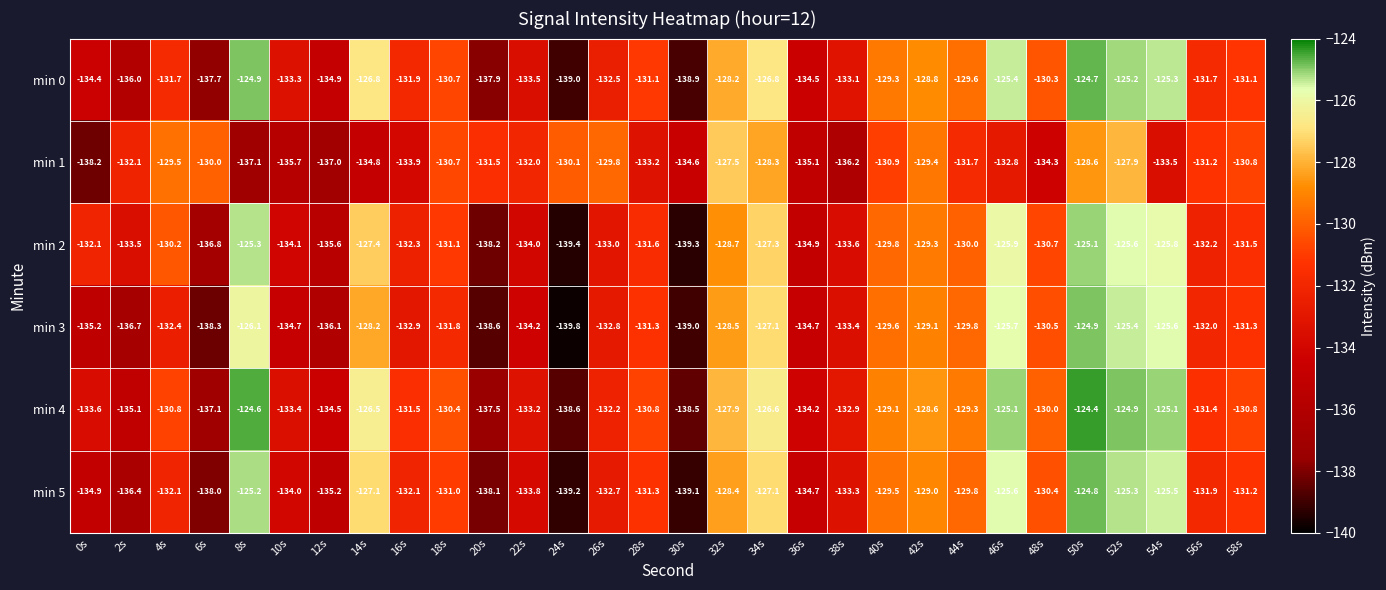

Where does the min 0 series first go above -131?

8s